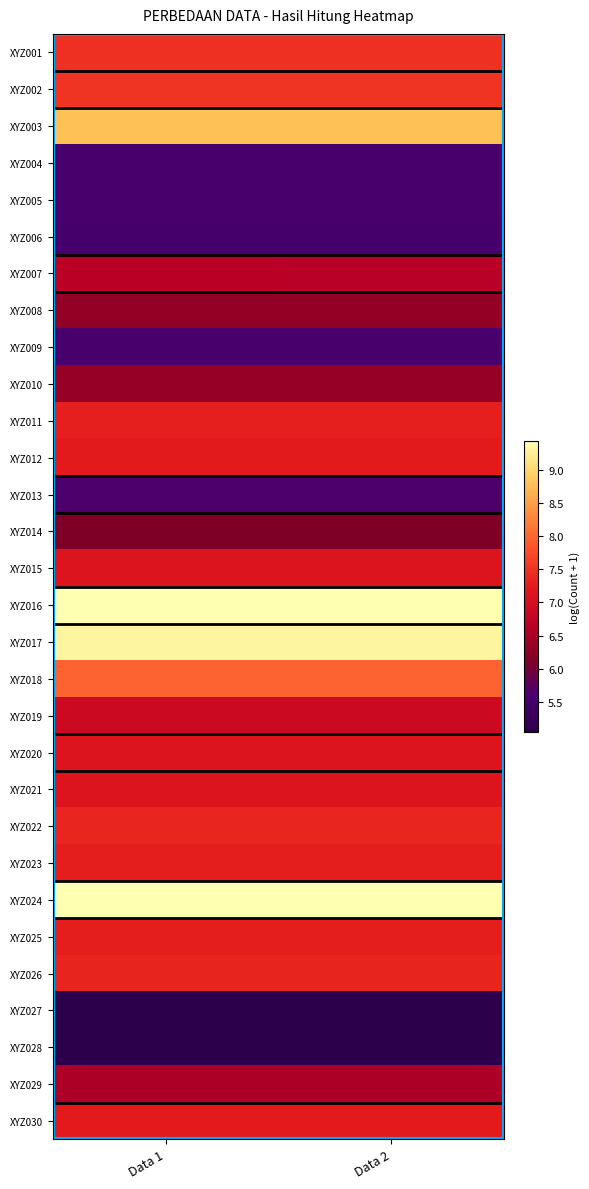

Rank the series at Data 2 from highest to lowest value.

XYZ016, XYZ024, XYZ017, XYZ003, XYZ018, XYZ002, XYZ001, XYZ022, XYZ026, XYZ011, XYZ023, XYZ025, XYZ012, XYZ030, XYZ015, XYZ021, XYZ020, XYZ019, XYZ007, XYZ029, XYZ010, XYZ008, XYZ014, XYZ013, XYZ005, XYZ004, XYZ009, XYZ006, XYZ027, XYZ028